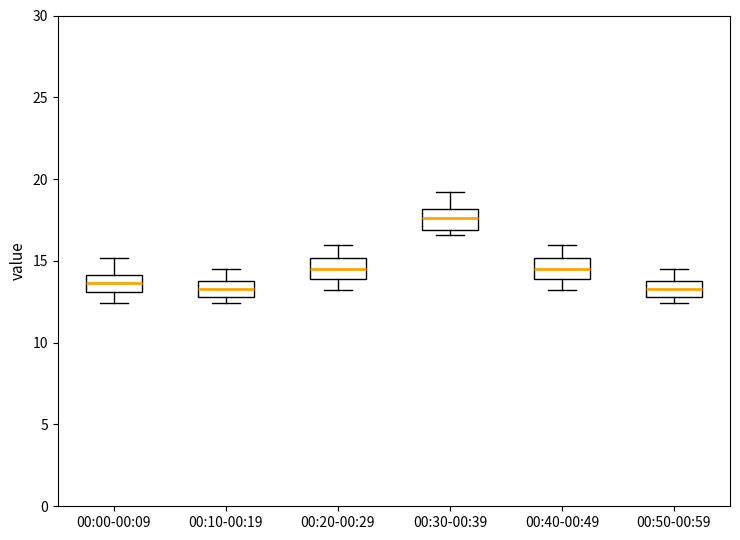

Reading left to right, read every box against the y-axis: the position of its median line, the range the box covers, and the ends of its whiskers. The values are not printed on the chart, so give them approximately, as read against the axis.

00:00-00:09: median 13.5, box 13.0 to 14.0, whiskers 12.5 to 15.0
00:10-00:19: median 13.5, box 13.0 to 14.0, whiskers 12.5 to 14.5
00:20-00:29: median 14.5, box 14.0 to 15.0, whiskers 13.0 to 16.0
00:30-00:39: median 17.5, box 17.0 to 18.0, whiskers 16.5 to 19.0
00:40-00:49: median 14.5, box 14.0 to 15.0, whiskers 13.0 to 16.0
00:50-00:59: median 13.5, box 13.0 to 14.0, whiskers 12.5 to 14.5